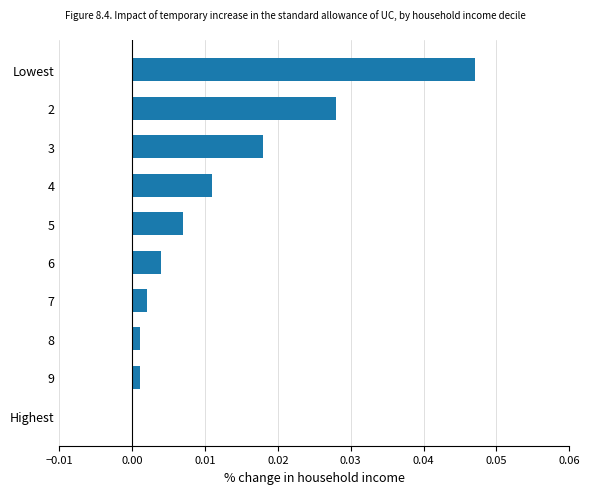

Is it true that the value at 8 is 0.0?

True